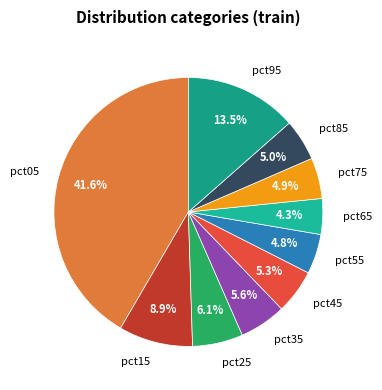

Is the sum of pct25 and pct15 greater than half?

No